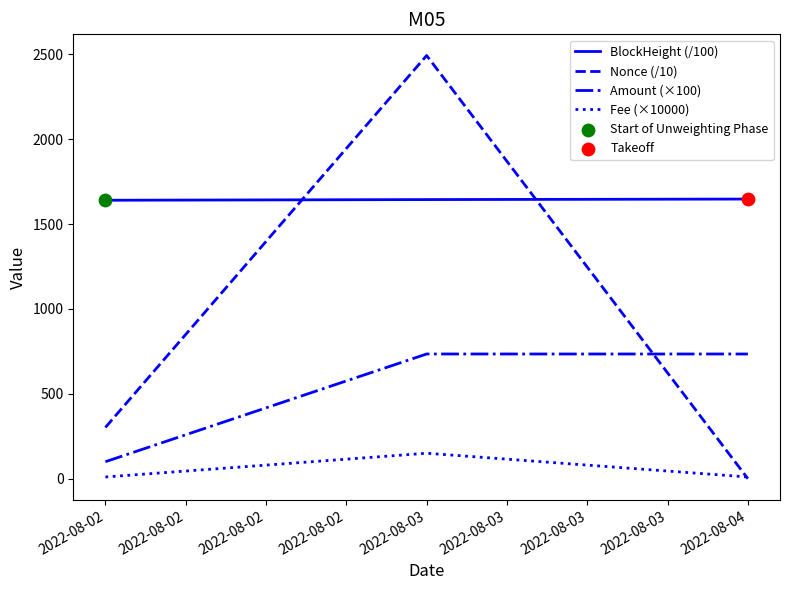

Which series has the largest total across all categories?

BlockHeight (/100)